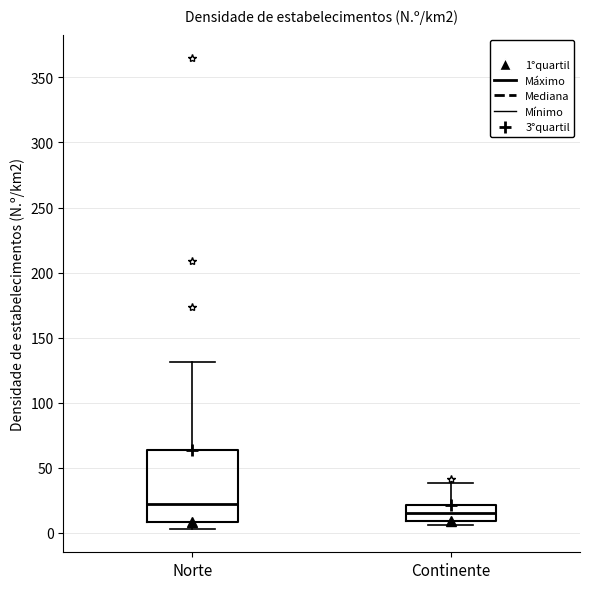

Which box has the highest median line?

Norte